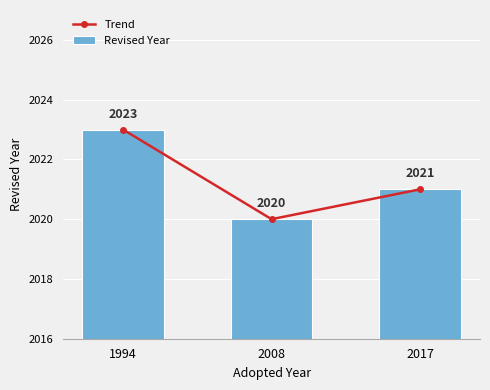

Is the value of Trend at 2017 greater than the value of Revised Year at 2017?

No